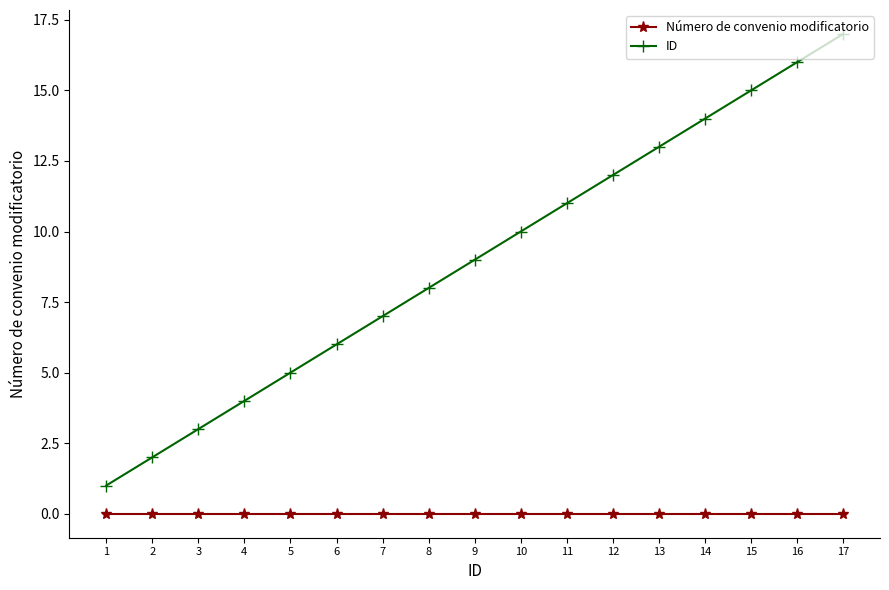

Is it true that ID equals 1 at 2?

False